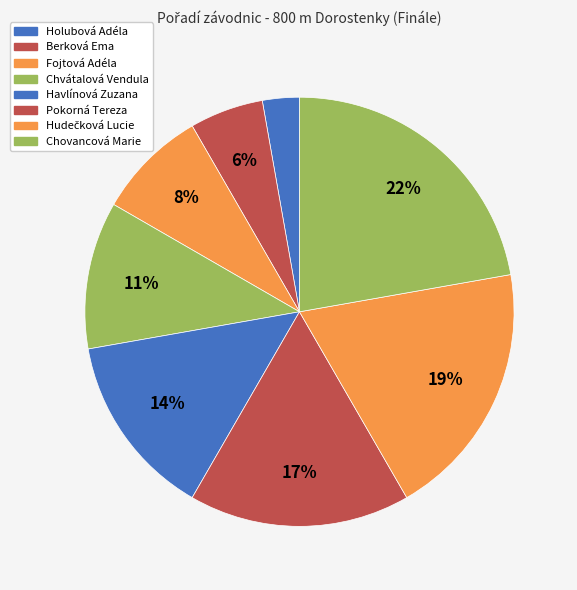

Combined, what portion of the pie is Berková Ema and Chvátalová Vendula?

16.7%